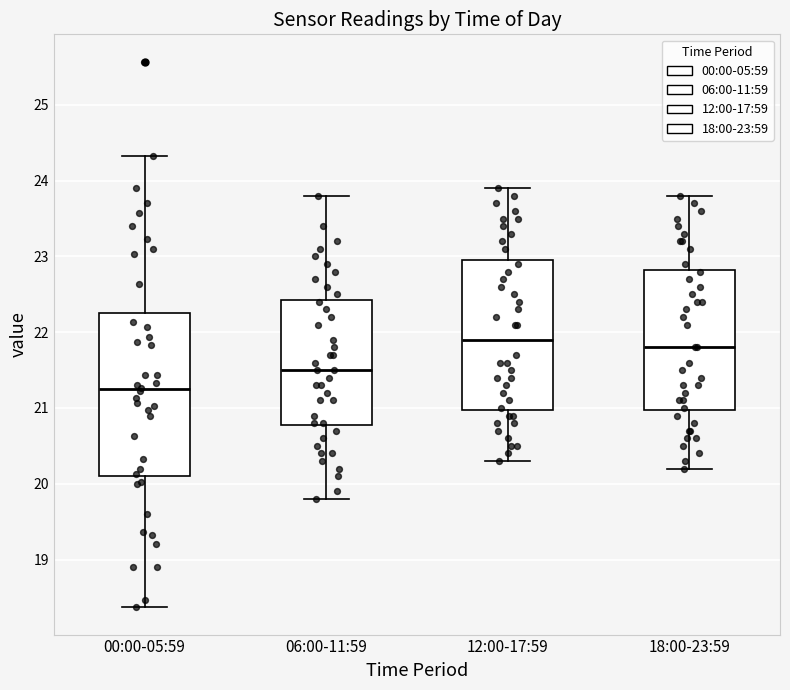

Reading left to right, transcribe this box plot: for each box, give where its median line is, the range the box spans, and where its two whiskers end, as read against the y-axis. The values are not printed on the chart, so give them approximately, as read against the axis.

00:00-05:59: median 21.3, box 20.1 to 22.3, whiskers 18.4 to 24.3
06:00-11:59: median 21.5, box 20.8 to 22.4, whiskers 19.8 to 23.8
12:00-17:59: median 21.9, box 21.0 to 23.0, whiskers 20.3 to 23.9
18:00-23:59: median 21.8, box 21.0 to 22.8, whiskers 20.2 to 23.8